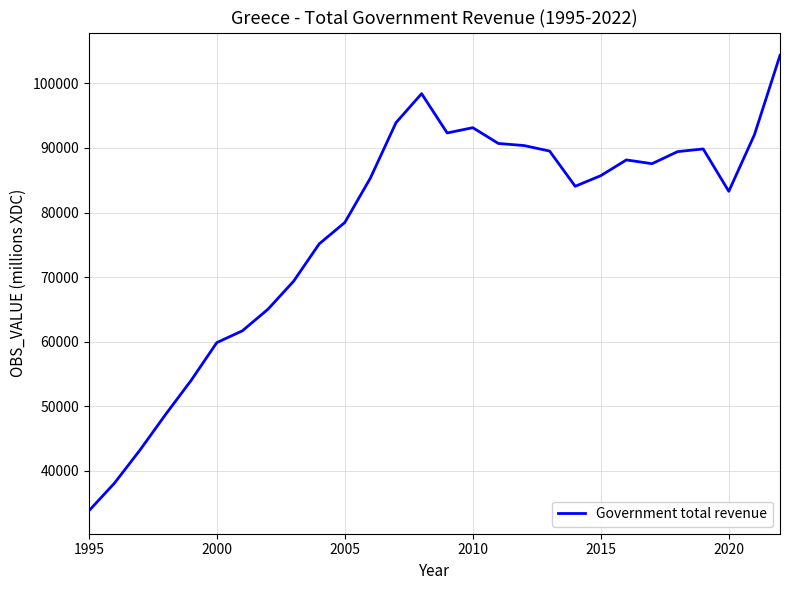

What is the maximum value shown in the chart?

104360